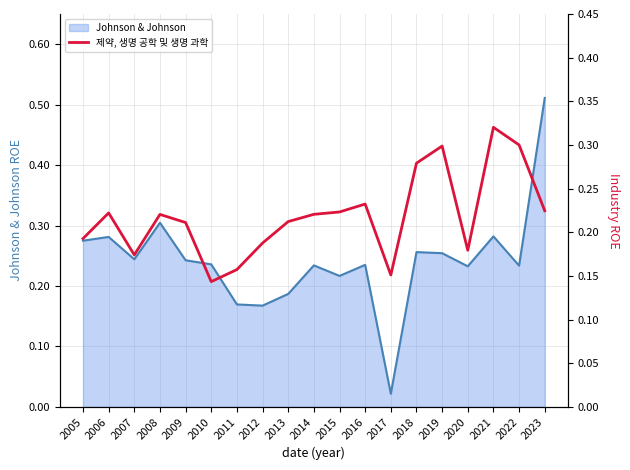

At which label is Johnson & Johnson closest to 0?

2017